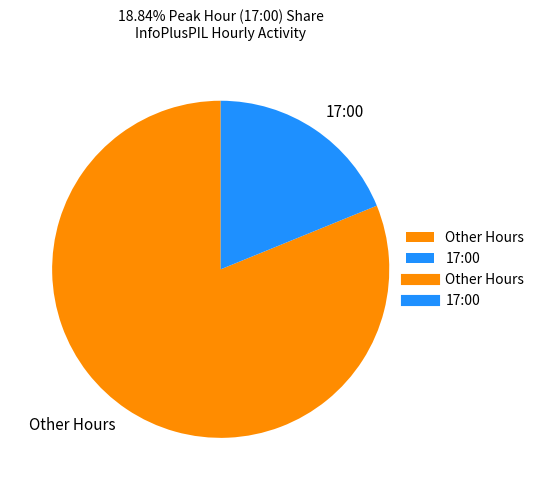

Which has a higher value, Other Hours or 17:00?

Other Hours